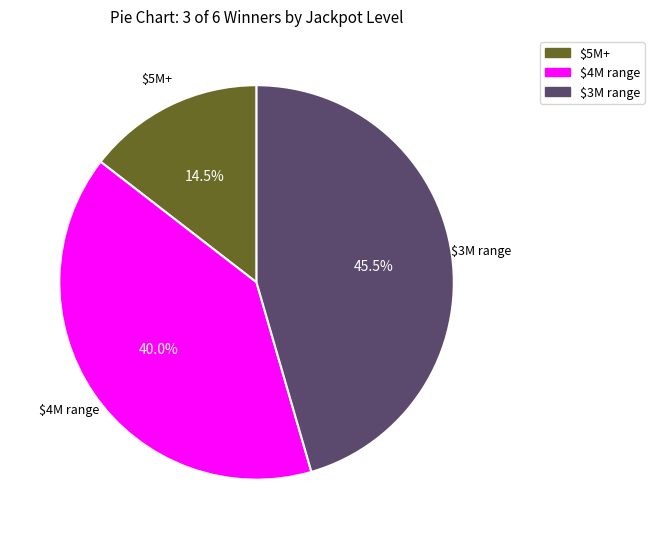

Does any single category account for the majority?

No